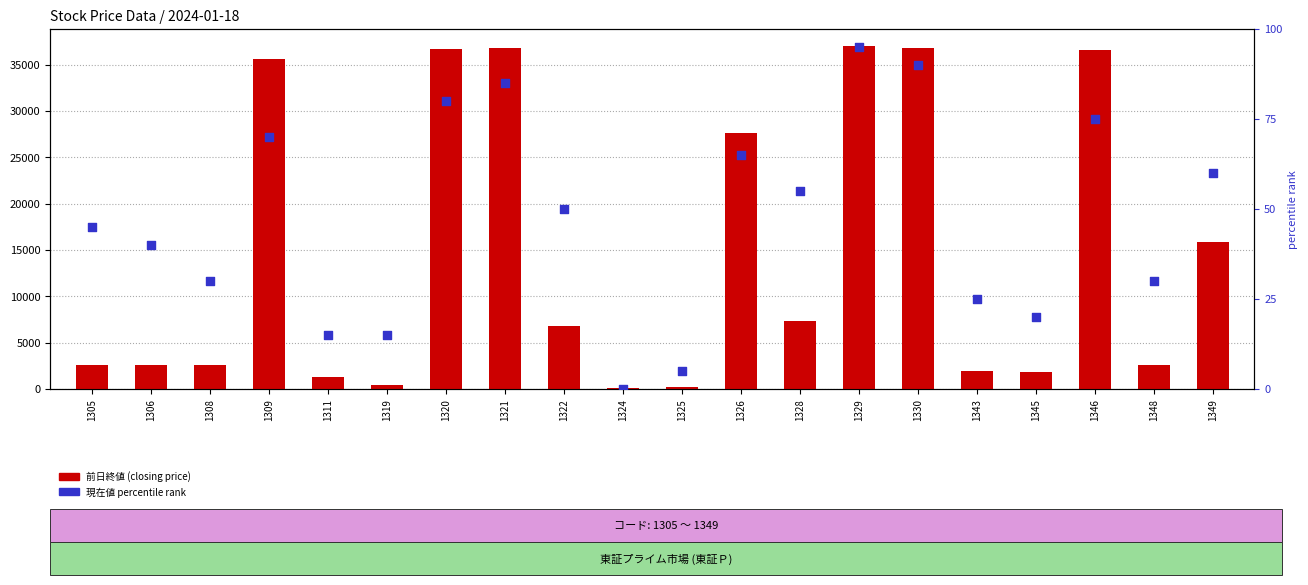

At how many categories does at least one series exceed 6695?

10